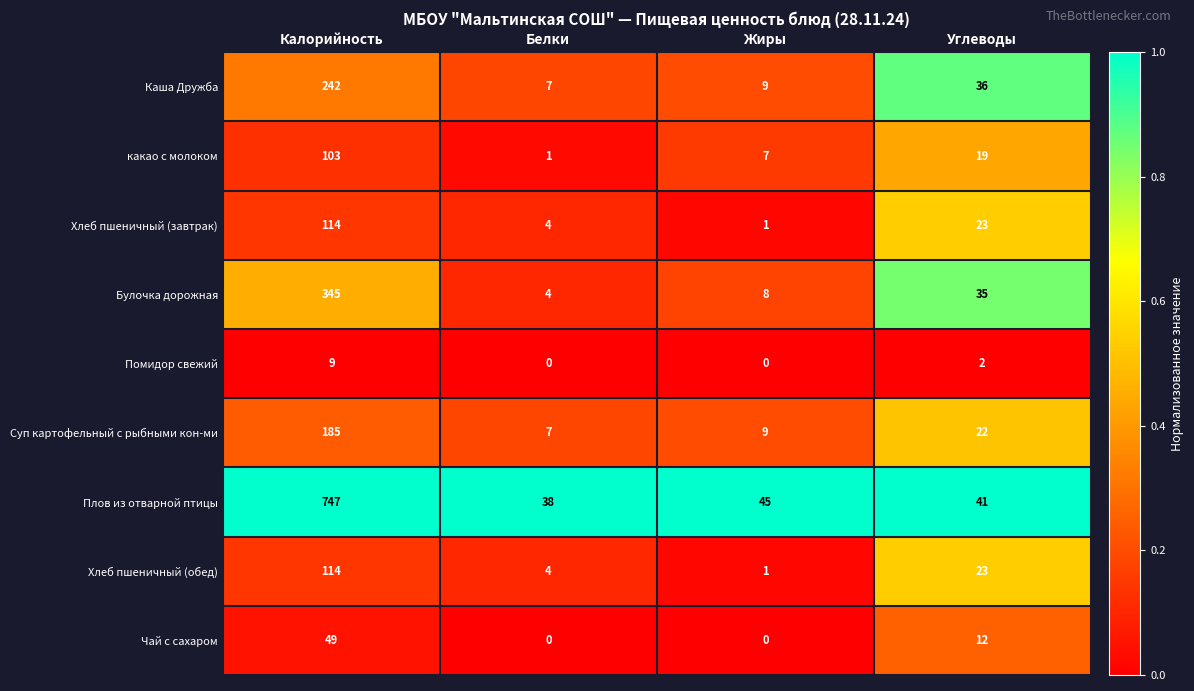

Which category has the highest value across all series?

Калорийность